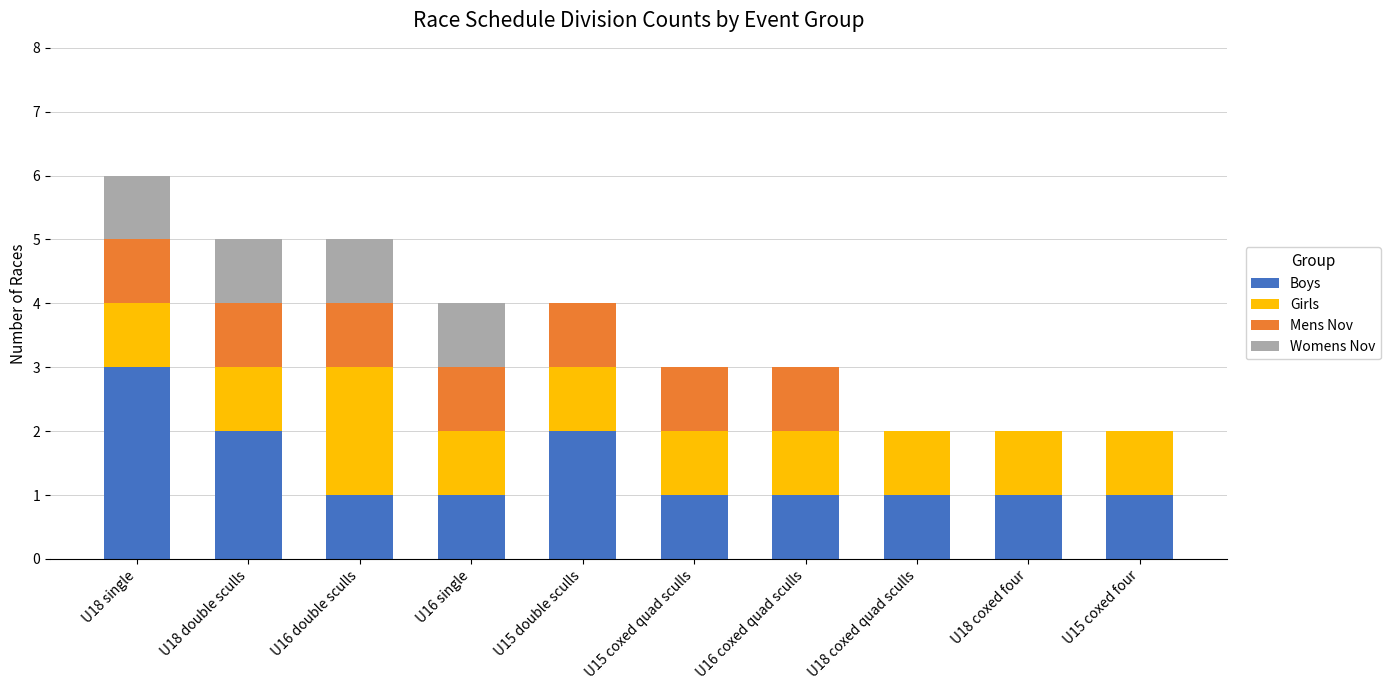

What is the difference between the Boys values at U15 coxed four and U15 double sculls?

1